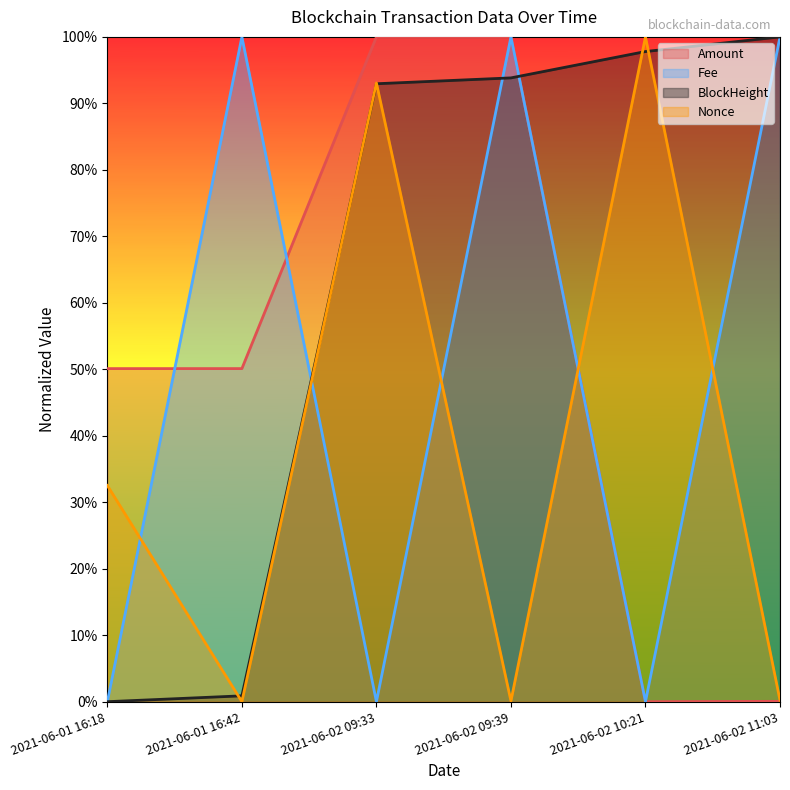

True or false: Amount has a value of 0.3 at 2021-06-02 09:39.

False